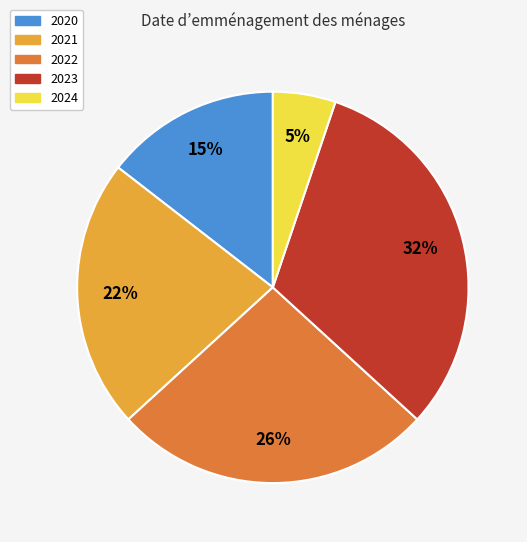

To the nearest percent, what portion does 2020 represent?

15%